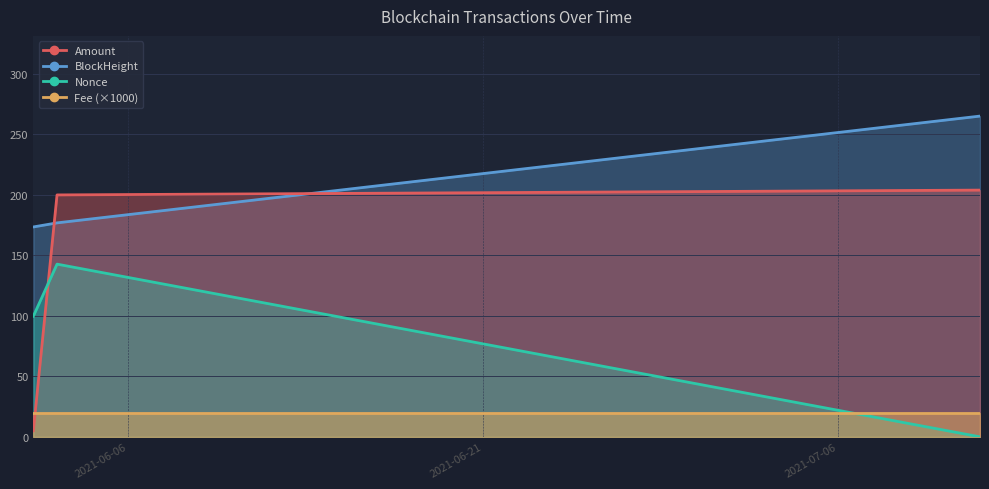

Which series has the widest spread of values?

Amount